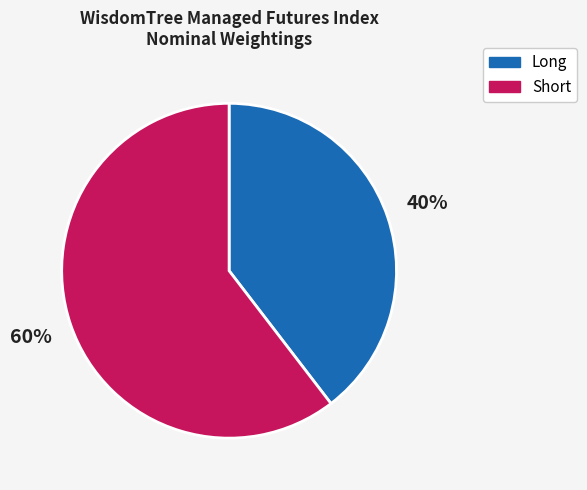

Is there any slice that represents more than half of the pie?

Yes